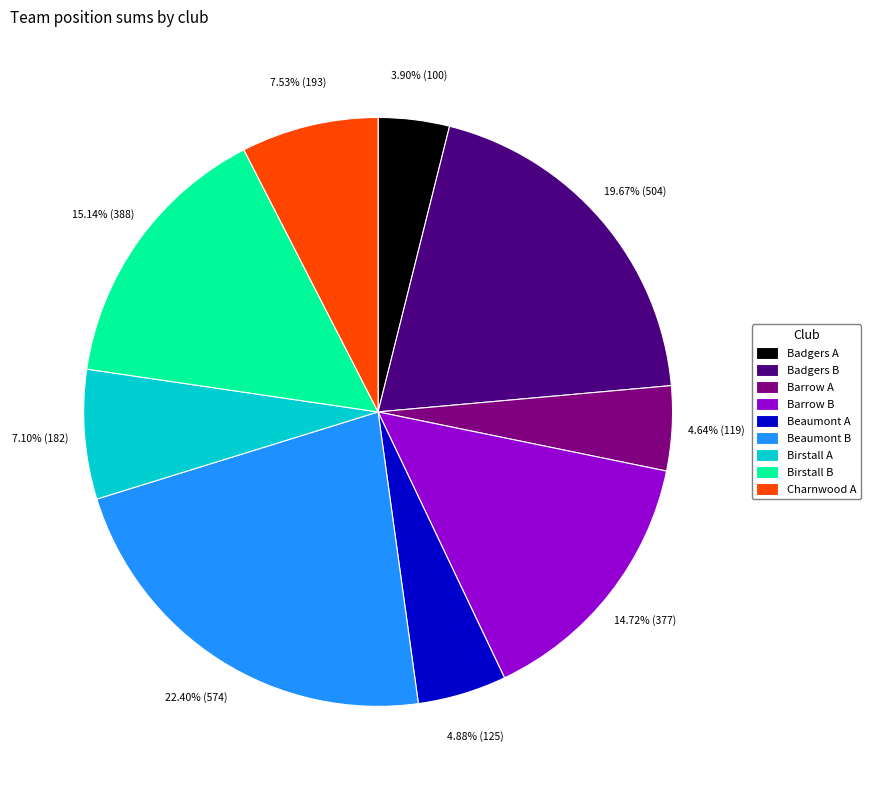

Is there a majority slice in this chart?

No